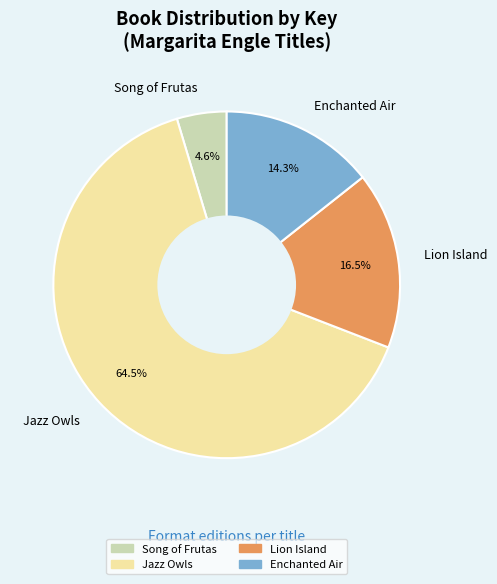

Is Jazz Owls the majority of the pie?

Yes